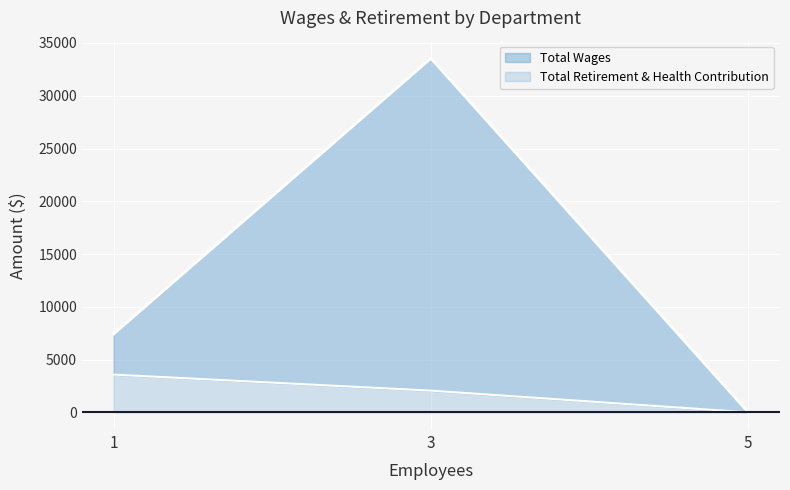

Which has a higher value, 5 or 3?

3